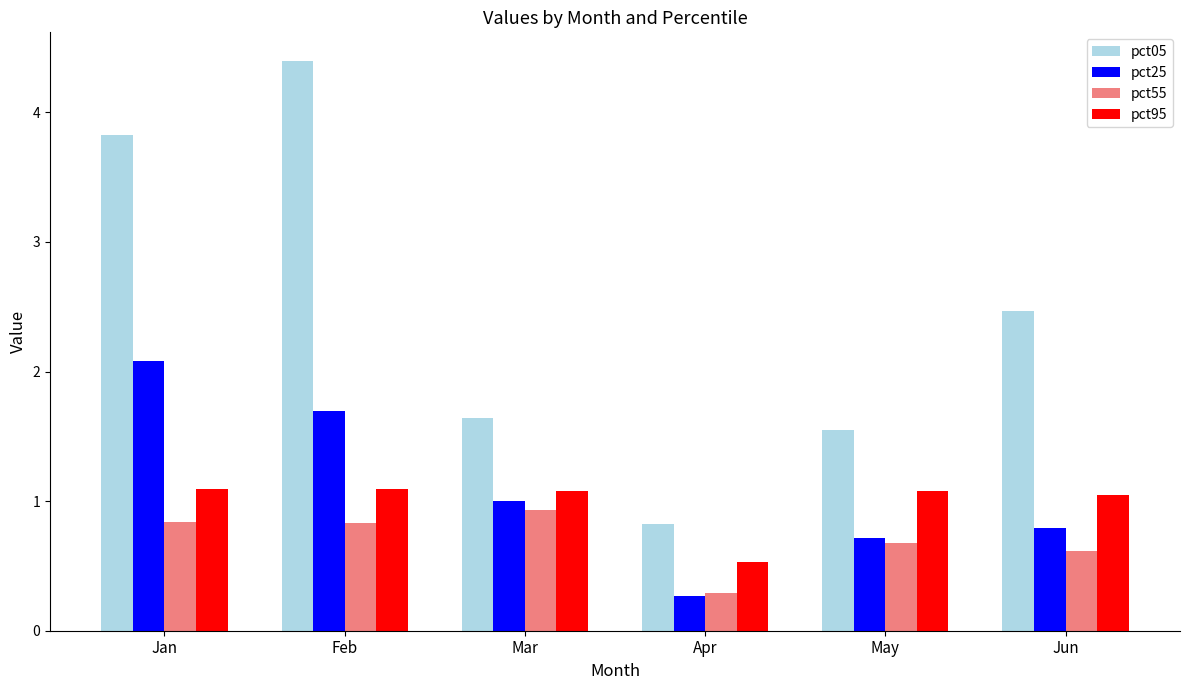

At Feb, list the series in order from largest to smallest.

pct05, pct25, pct95, pct55